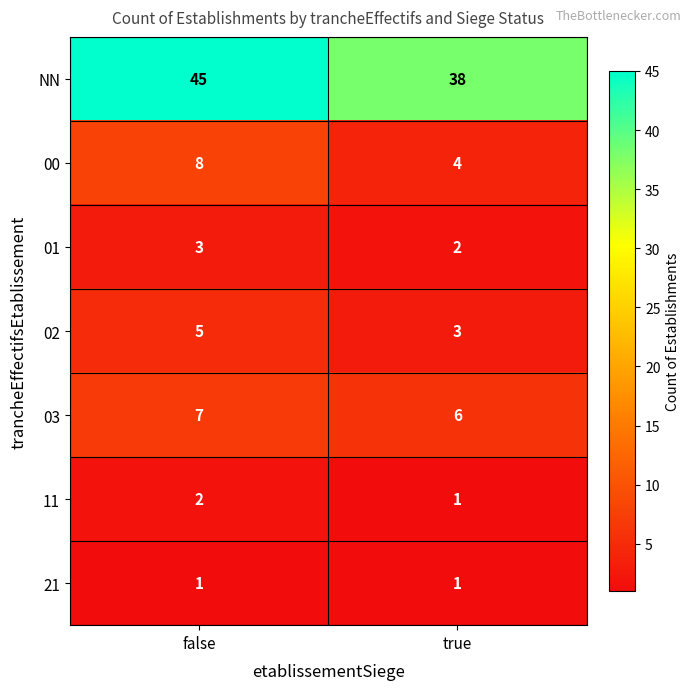

What is the sum of the 00 values at false and true?

12